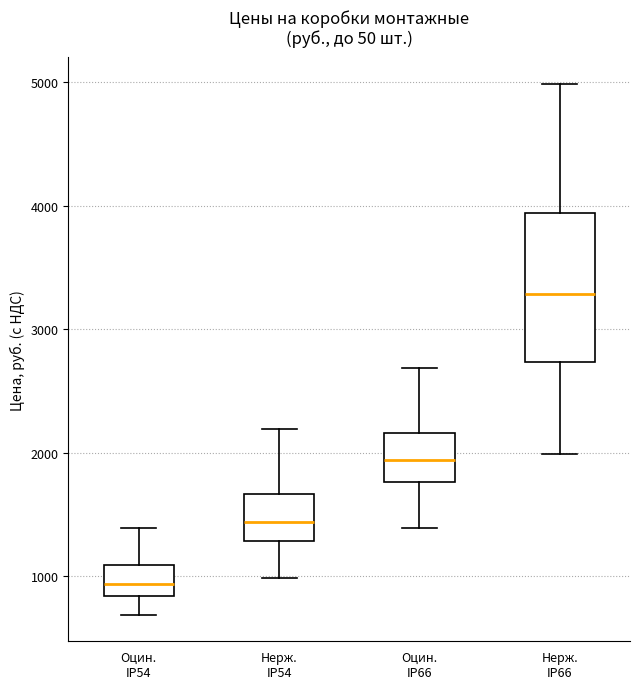

Reading left to right, transcribe this box plot: for each box, give where its median line is, the range the box spans, and where its two whiskers end, as read against the y-axis. The values are not printed on the chart, so give them approximately, as read against the axis.

Оцин. IP54: median 900, box 800 to 1100, whiskers 700 to 1400
Нерж. IP54: median 1400, box 1300 to 1700, whiskers 1000 to 2200
Оцин. IP66: median 1900, box 1800 to 2200, whiskers 1400 to 2700
Нерж. IP66: median 3300, box 2700 to 3900, whiskers 2000 to 5000